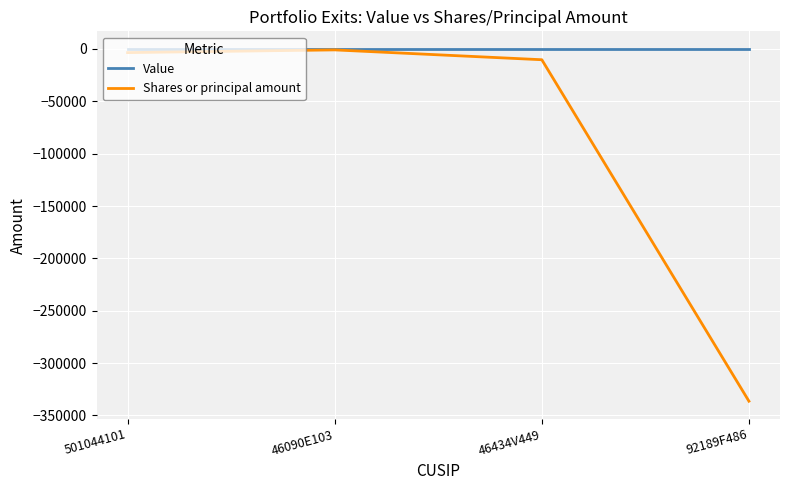

Where does the Shares or principal amount series first go above -3500?

46090E103